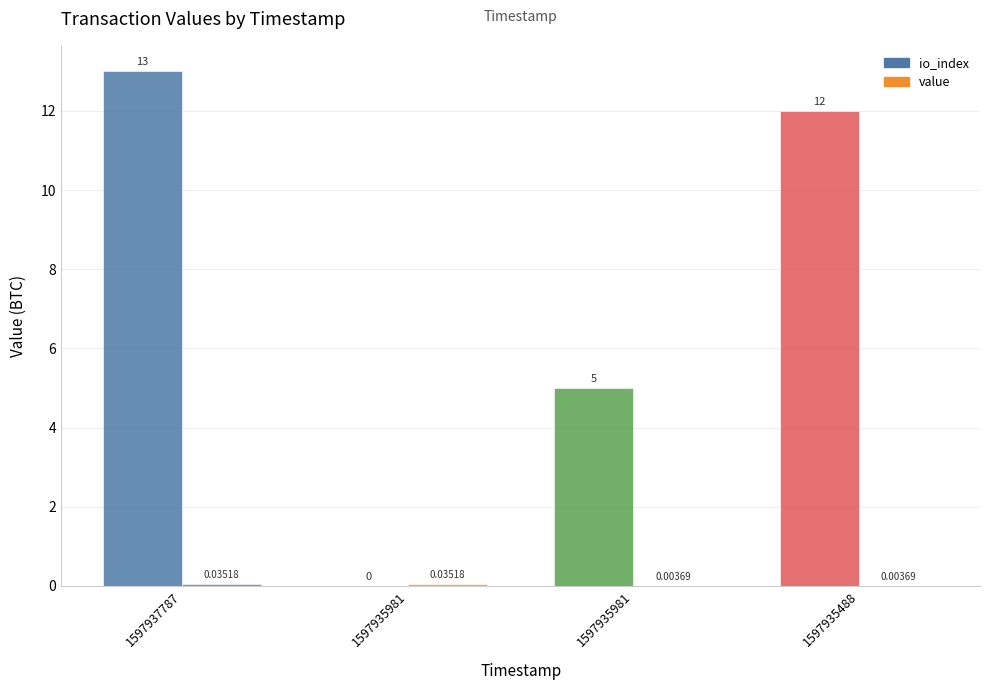

Are the bars horizontal?

No